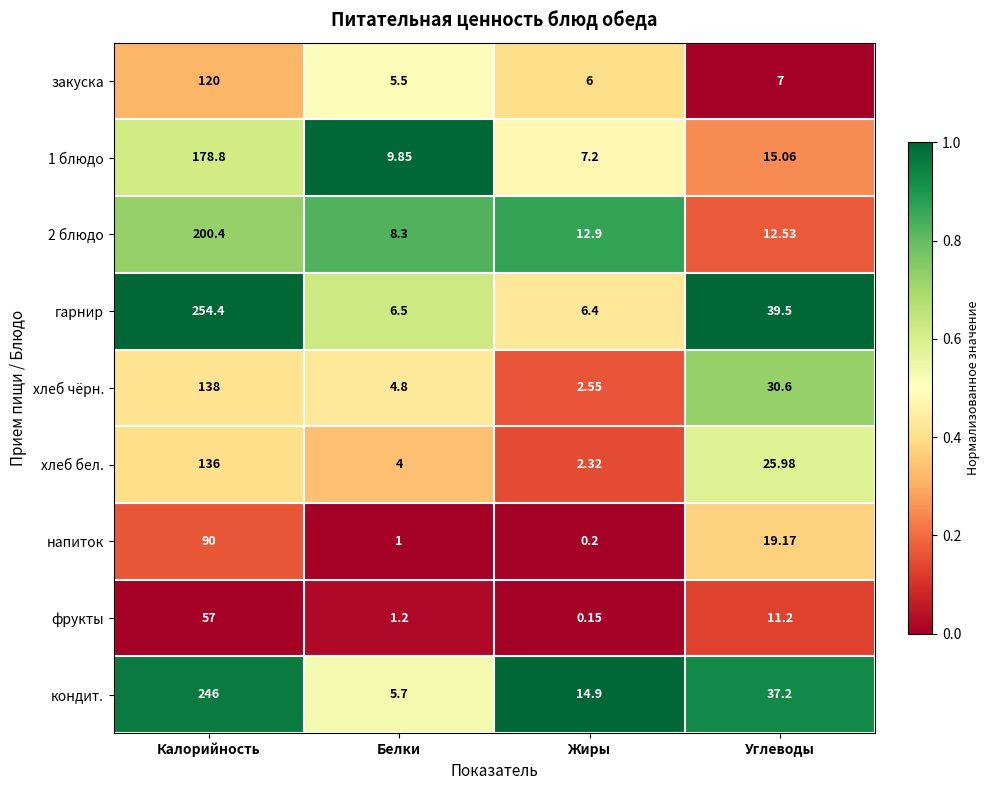

Between Калорийность and Углеводы, which series saw the biggest shift?

гарнир